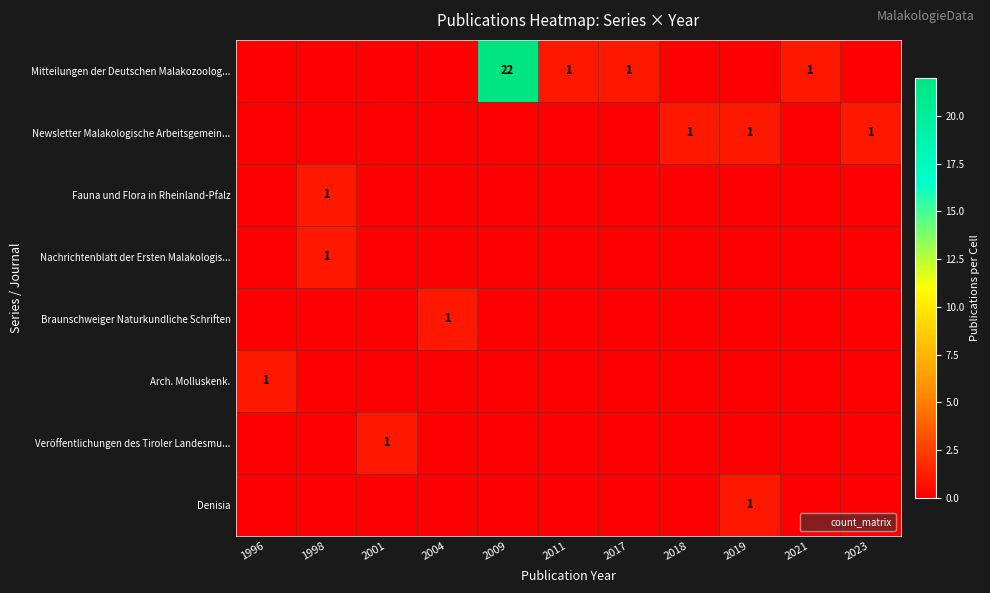

What is the difference between the maximum and second lowest values in the Nachrichtenblatt der Ersten Malakologis... series?

1